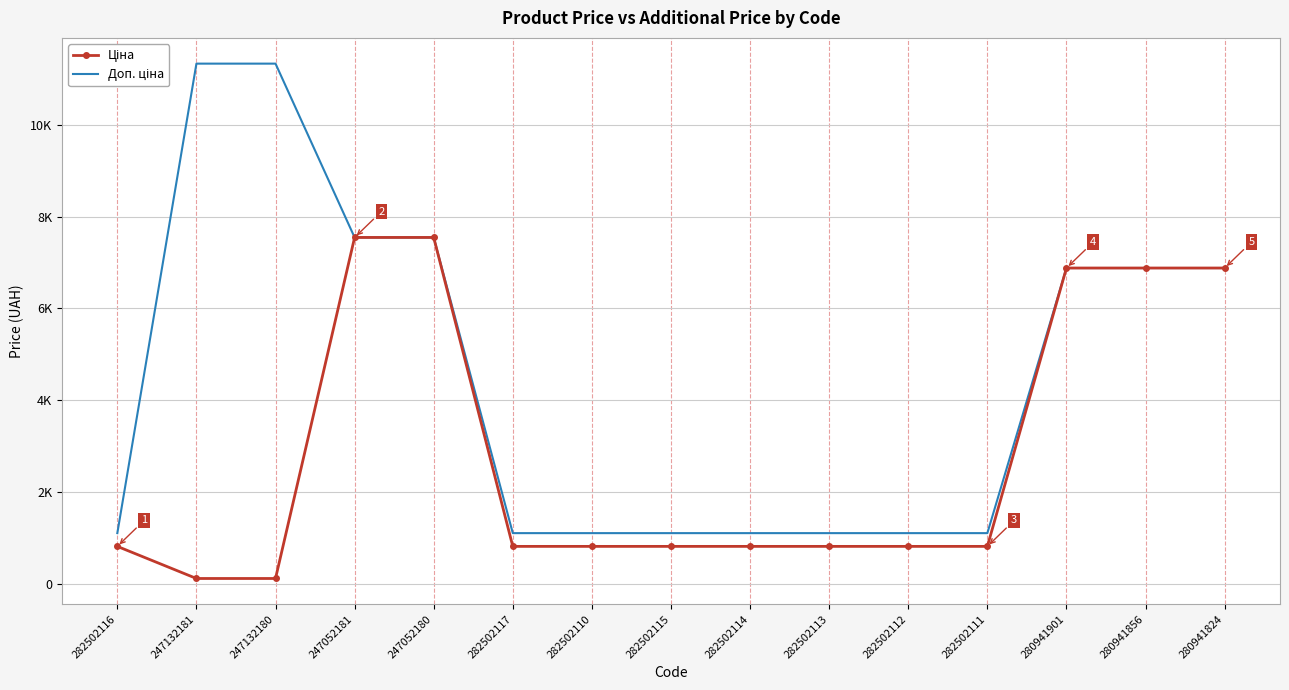

What are all the series names shown in the legend?

Ціна, Доп. ціна